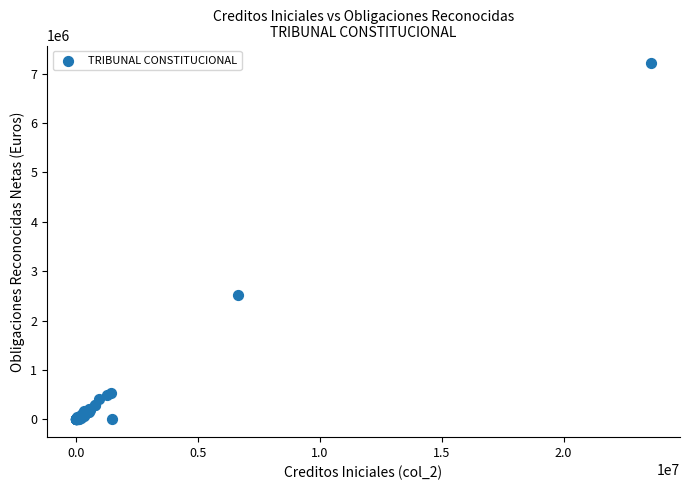

What Y value in the scatter plot is closest to 3603185?

2525922.2